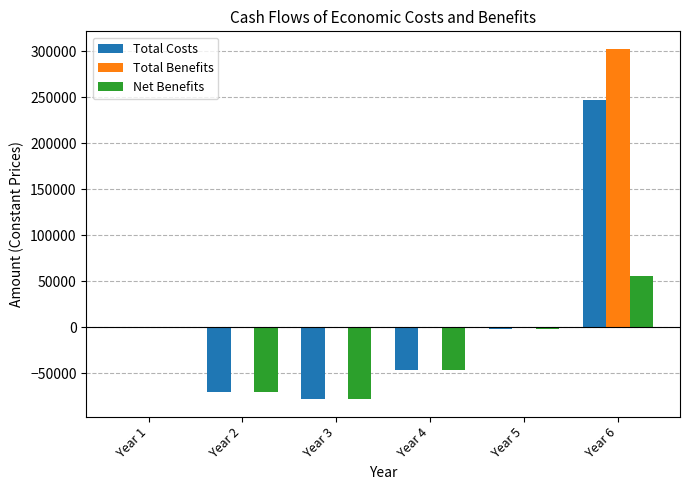

What is the highest value of the Net Benefits series?

55451.7